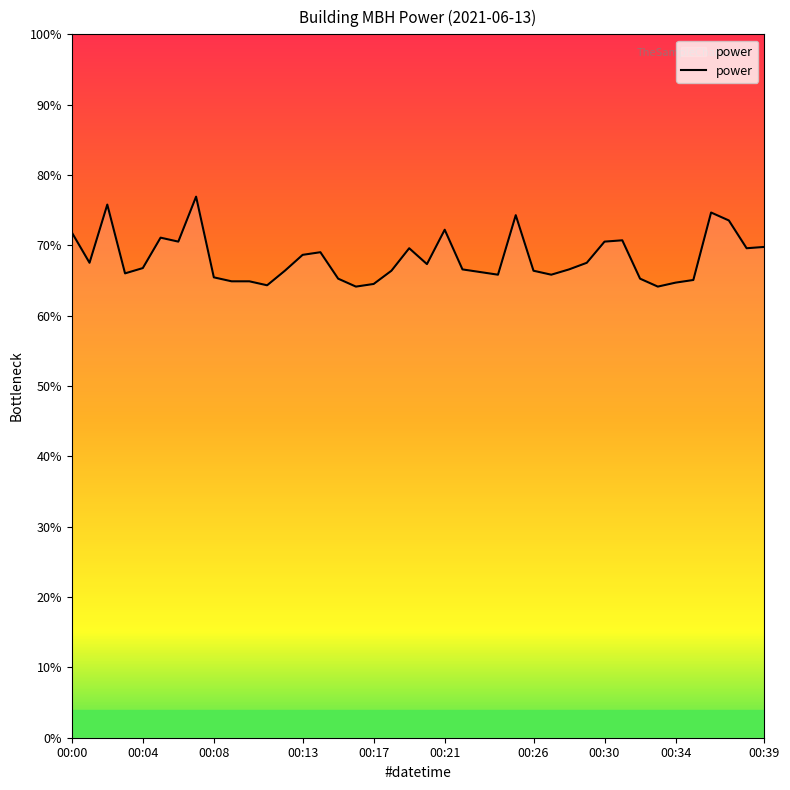

Is this an area chart (filled region under the line)?

Yes